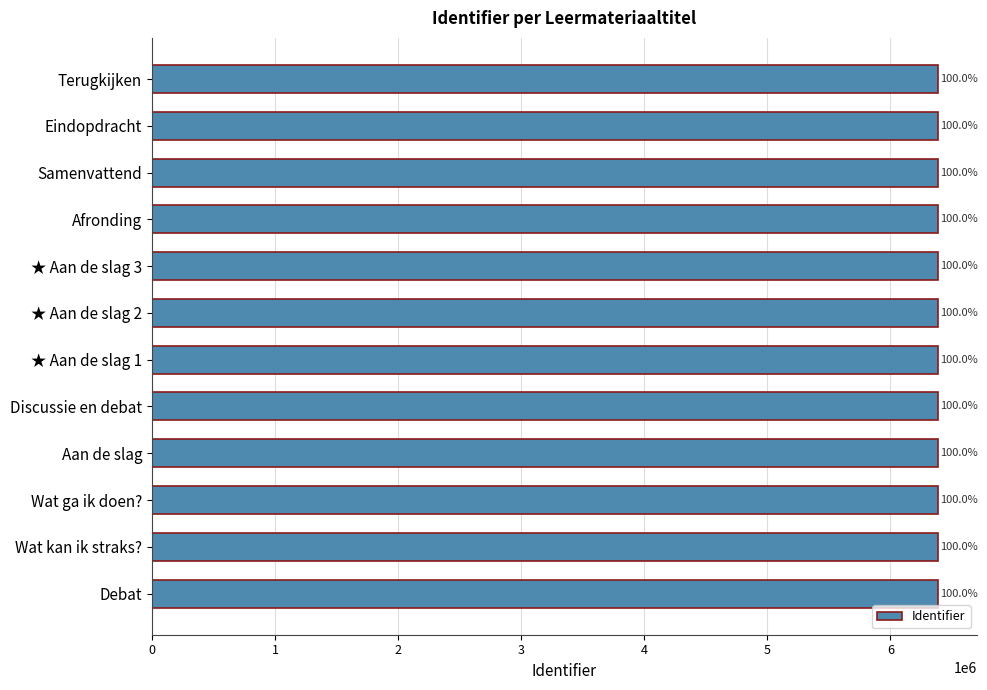

How many bars are there in total?

12